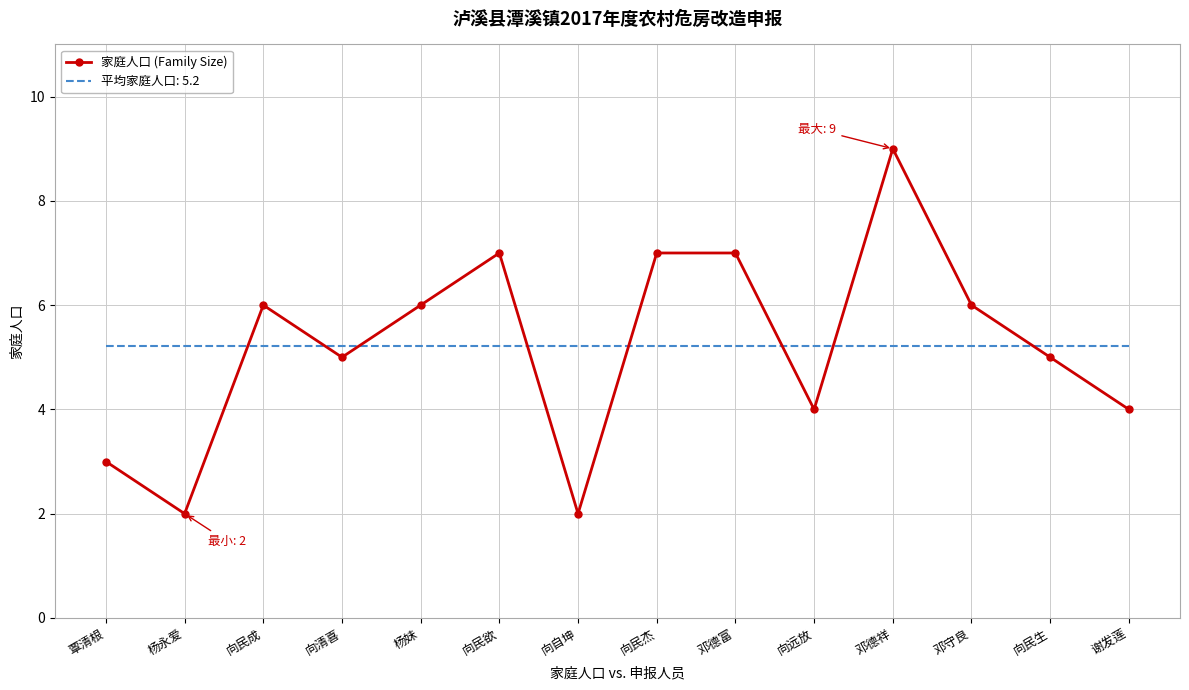

The 平均家庭人口: 5.2 series shows 5.2 at 邓守良. True or false?

True